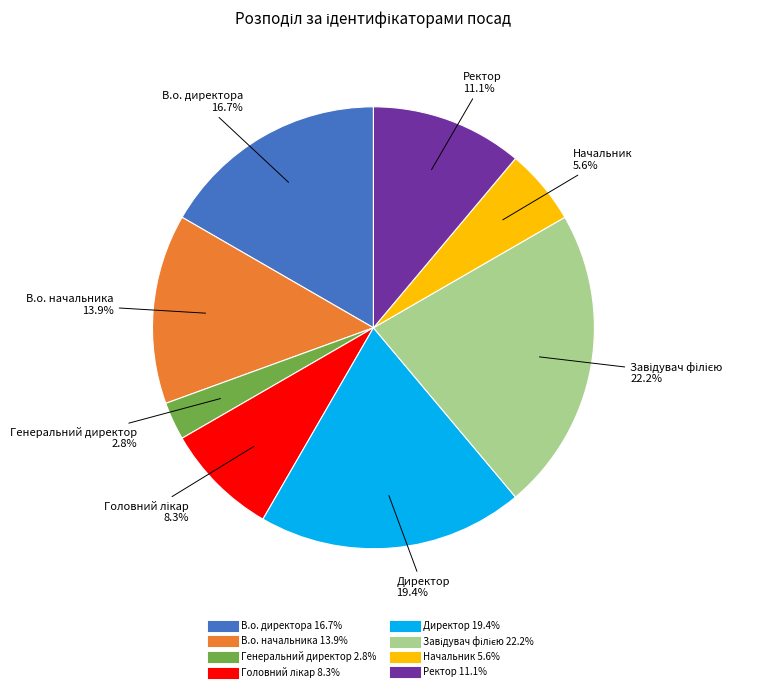

Approximately how many times larger is the value at Начальник compared to В.о. начальника?

0.4